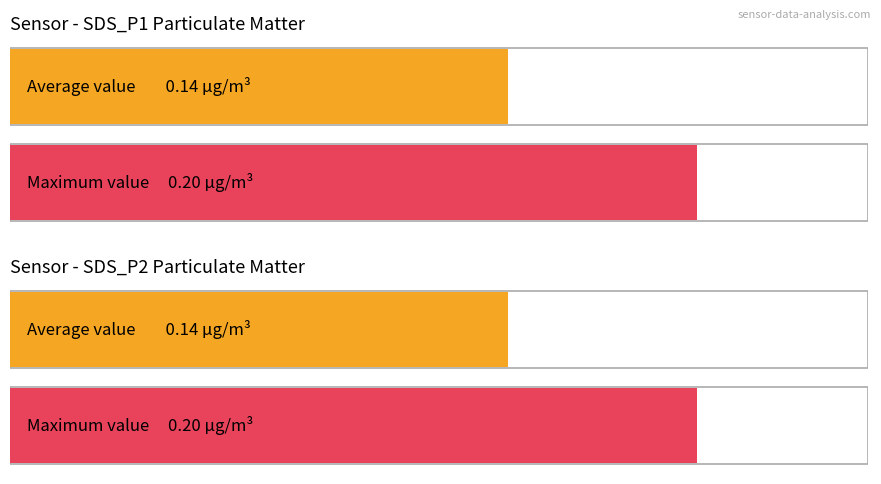

Are the bars grouped side by side (vs. stacked)?

Yes